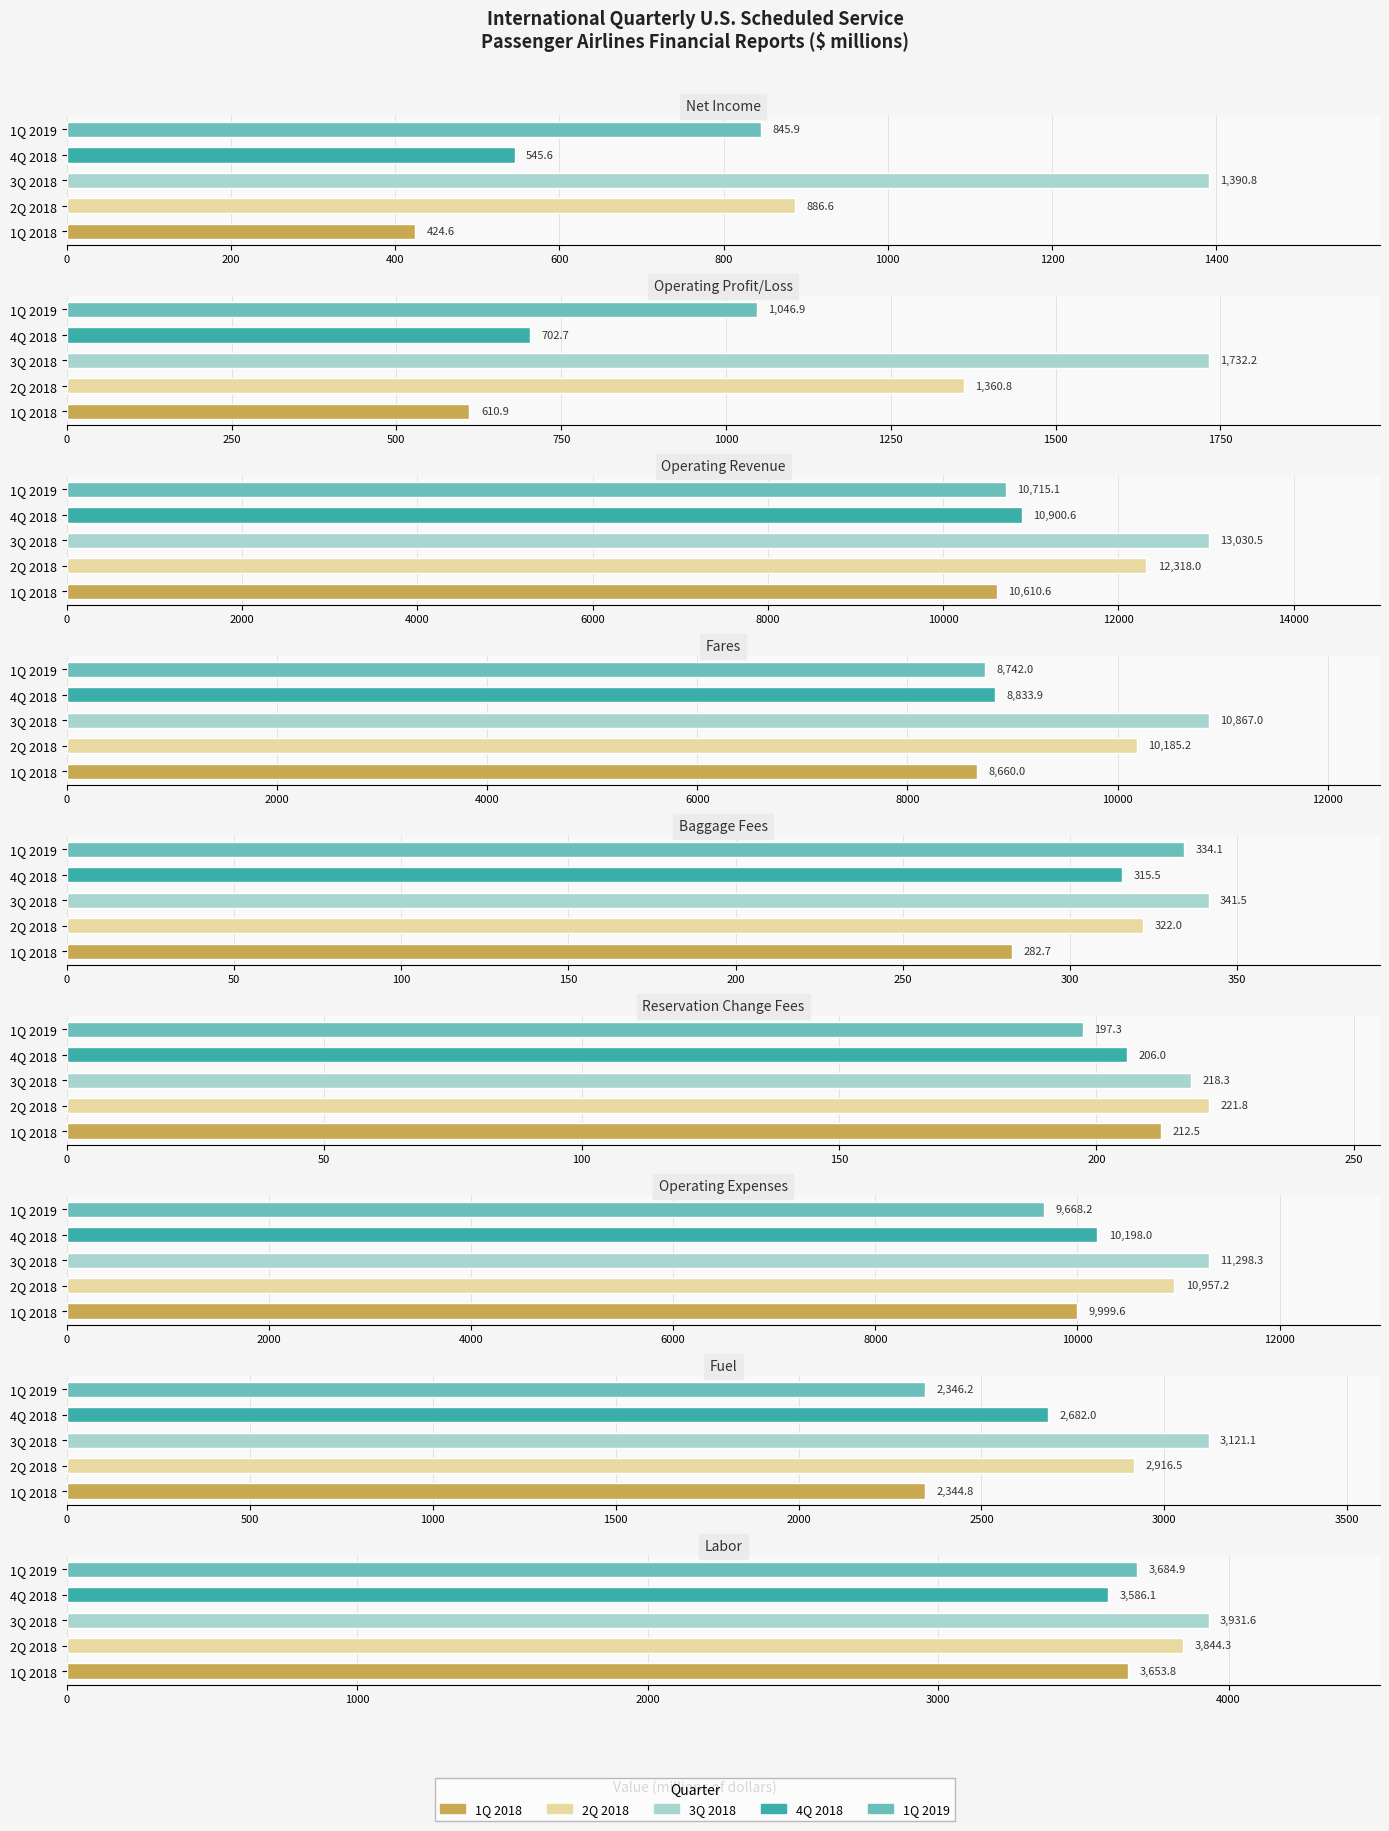

What is the label of the 9th bar from the left?

Labor